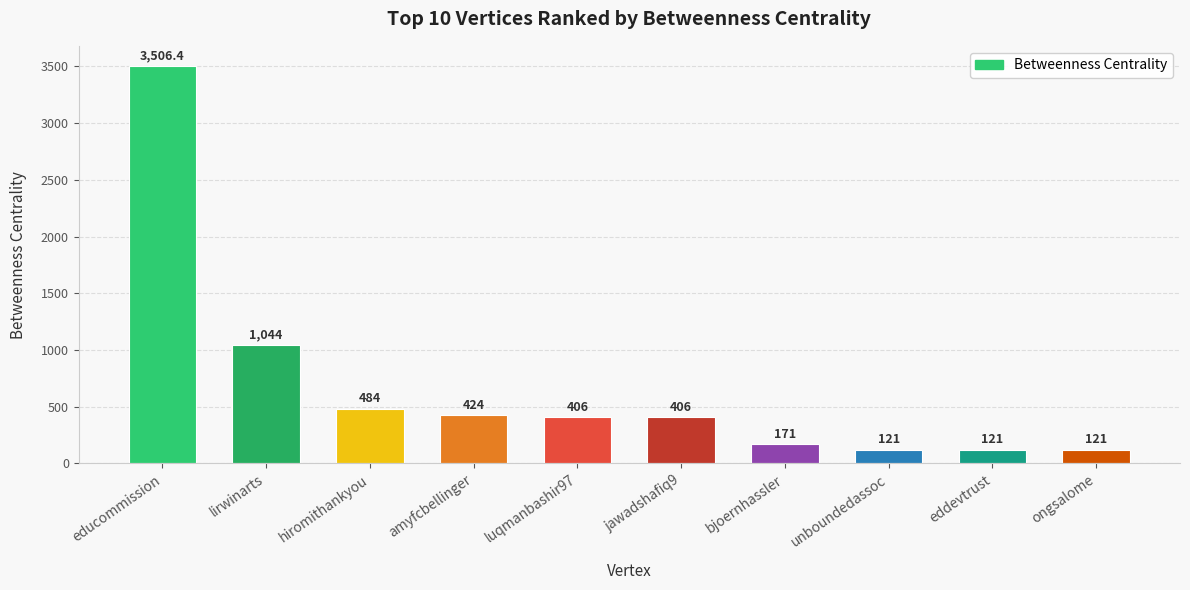

Does the chart contain any negative values?

No